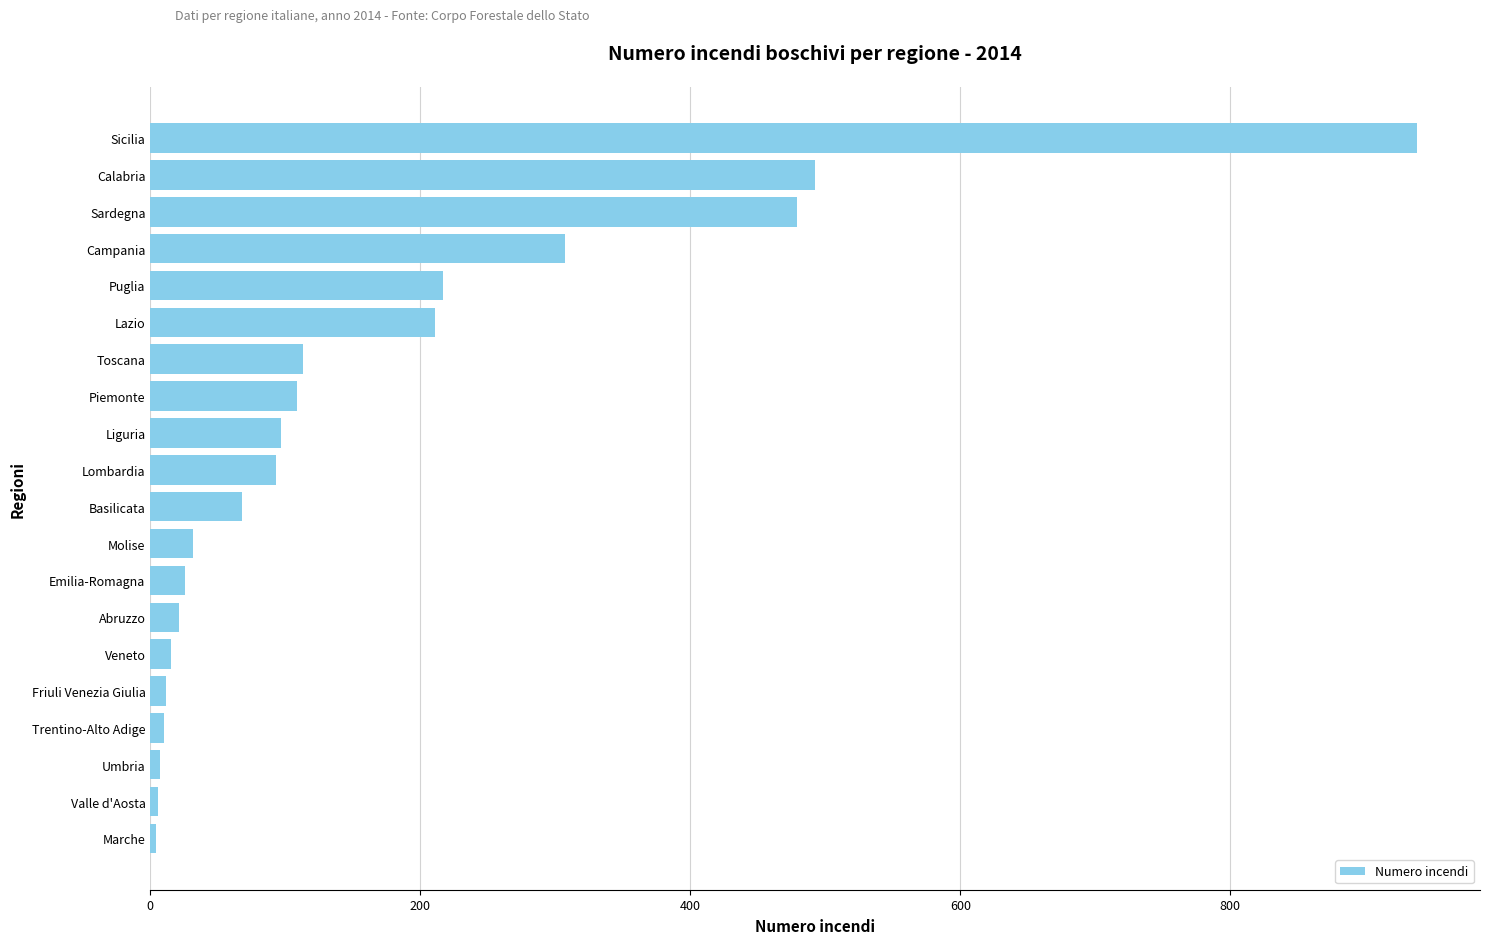

What is the sum of all values?

3257